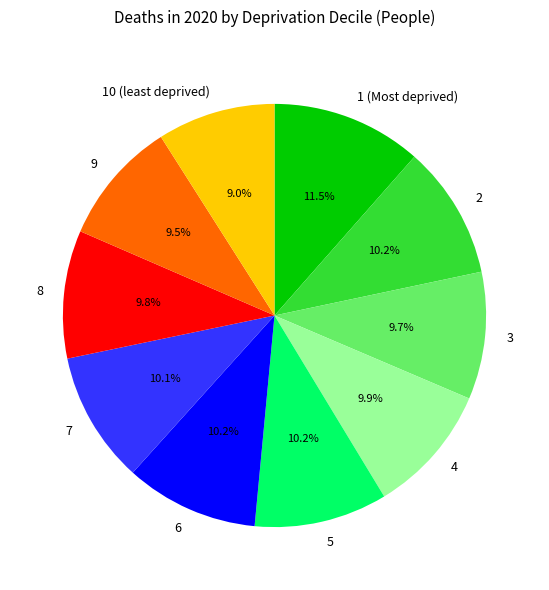

The 8 slice represents 24% of the pie. True or false?

False